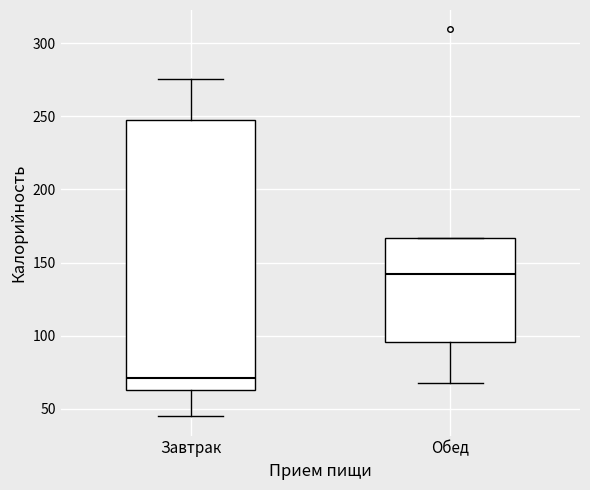

Reading left to right, transcribe this box plot: for each box, give where its median line is, the range the box spans, and where its two whiskers end, as read against the y-axis. The values are not printed on the chart, so give them approximately, as read against the axis.

Завтрак: median 70, box 65 to 245, whiskers 45 to 275
Обед: median 140, box 95 to 165, whiskers 65 to 165